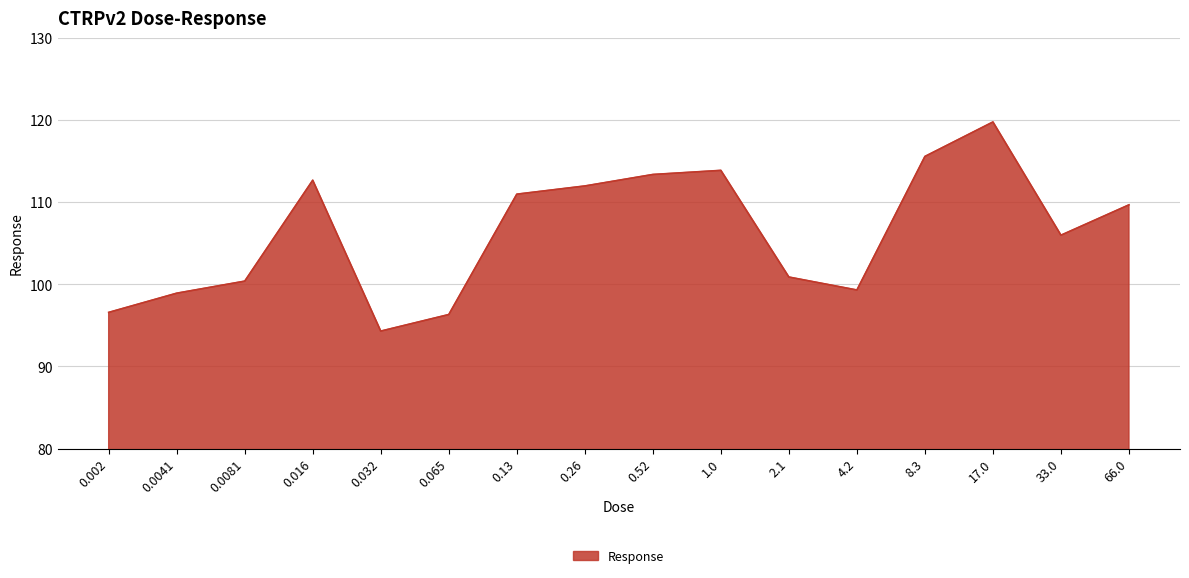

What is the change in value from 0.52 to 2.1?

-12.5